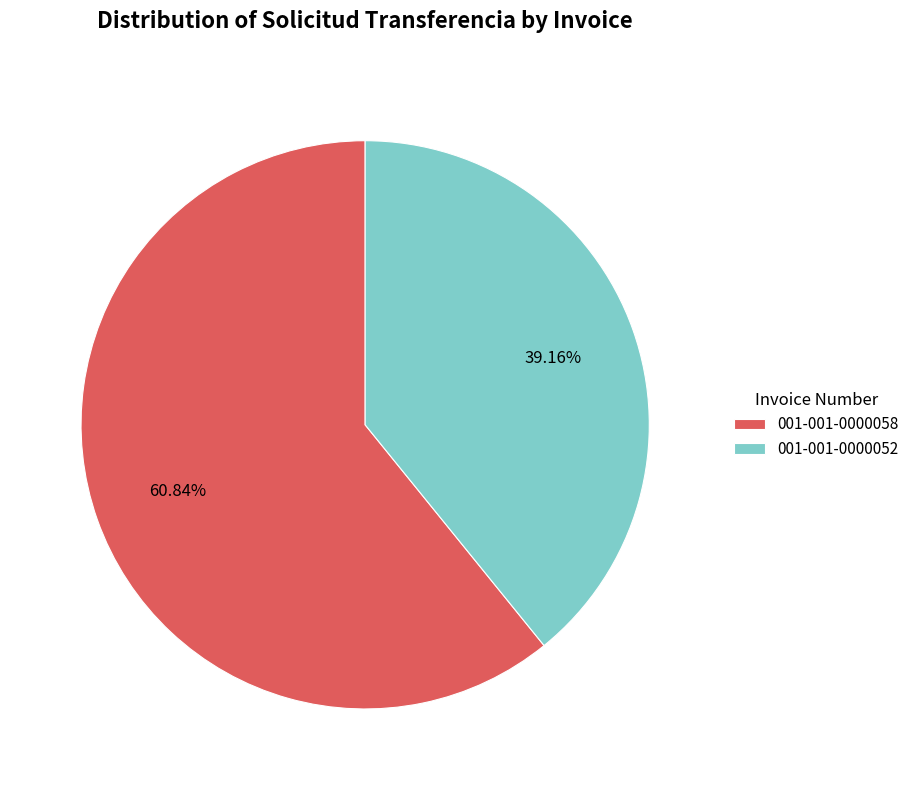

Rank the categories by value from highest to lowest.

001-001-0000058, 001-001-0000052